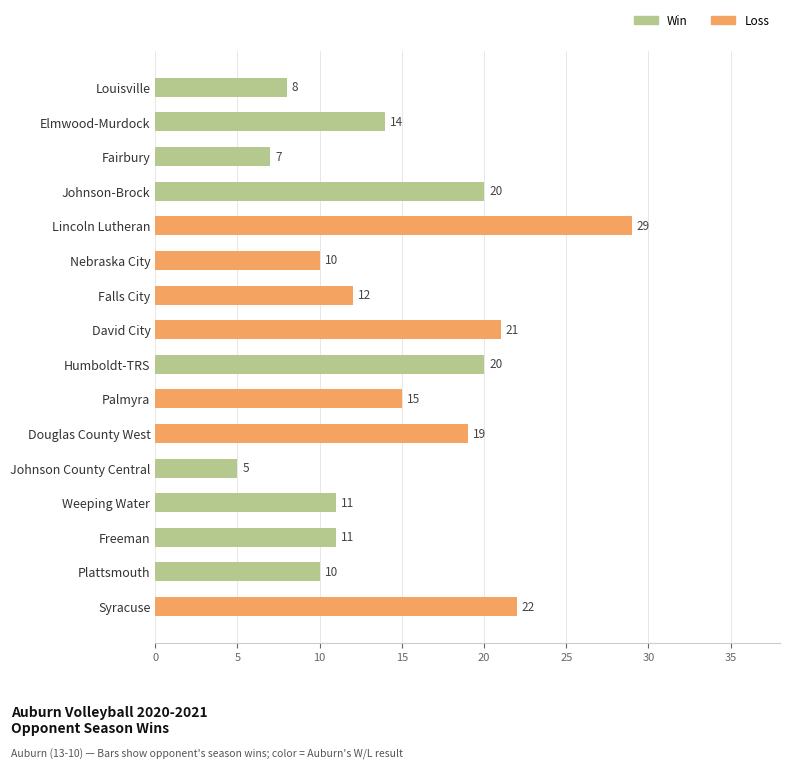

What is the sum of all values?

234